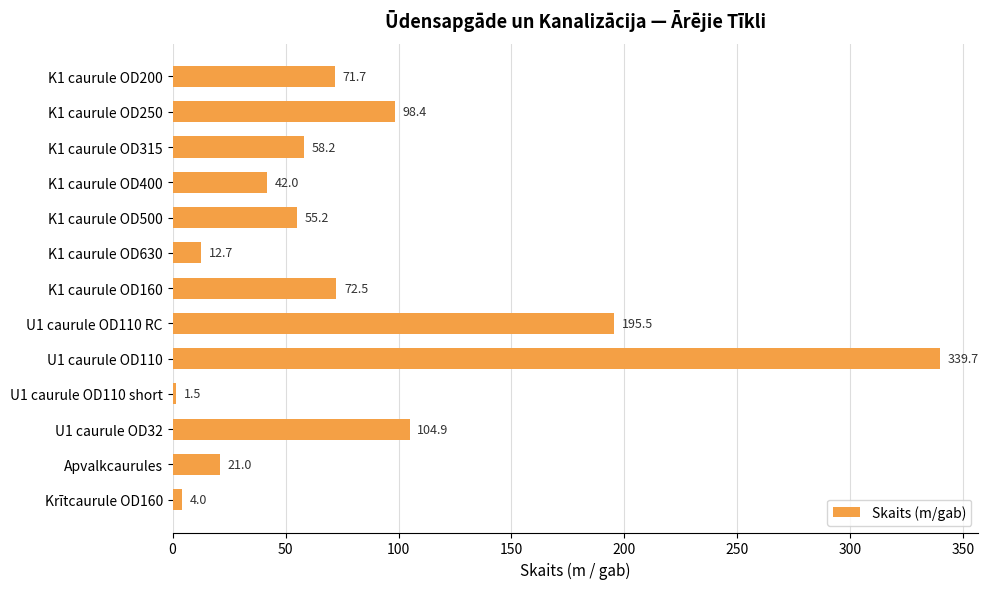

How many bars are there in total?

13